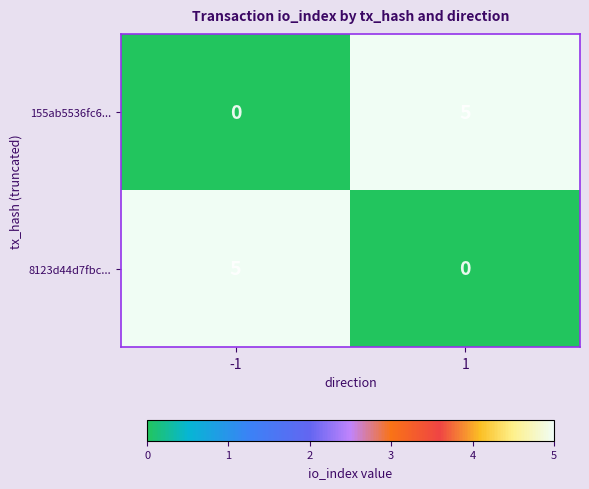

Reading left to right, transcribe all the data shown in this chart.

155ab5536fc6...: -1=0	1=5
8123d44d7fbc...: -1=5	1=0